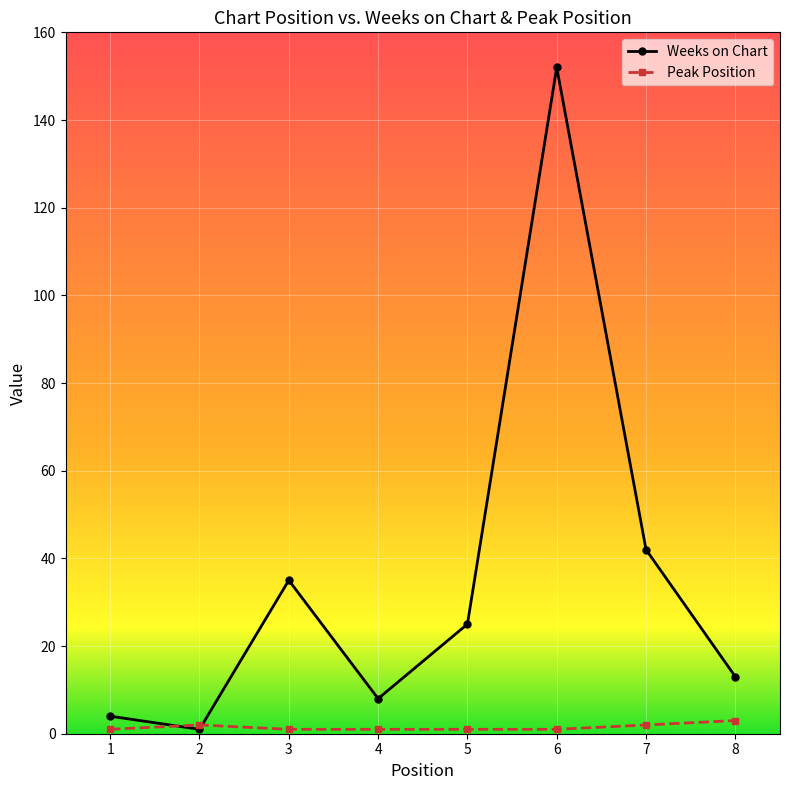

True or false: Peak Position has a value of 1 at 6.

True